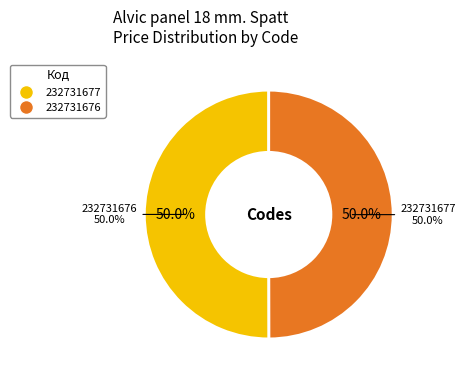

To the nearest percent, what percentage of the pie is 232731677?

50%